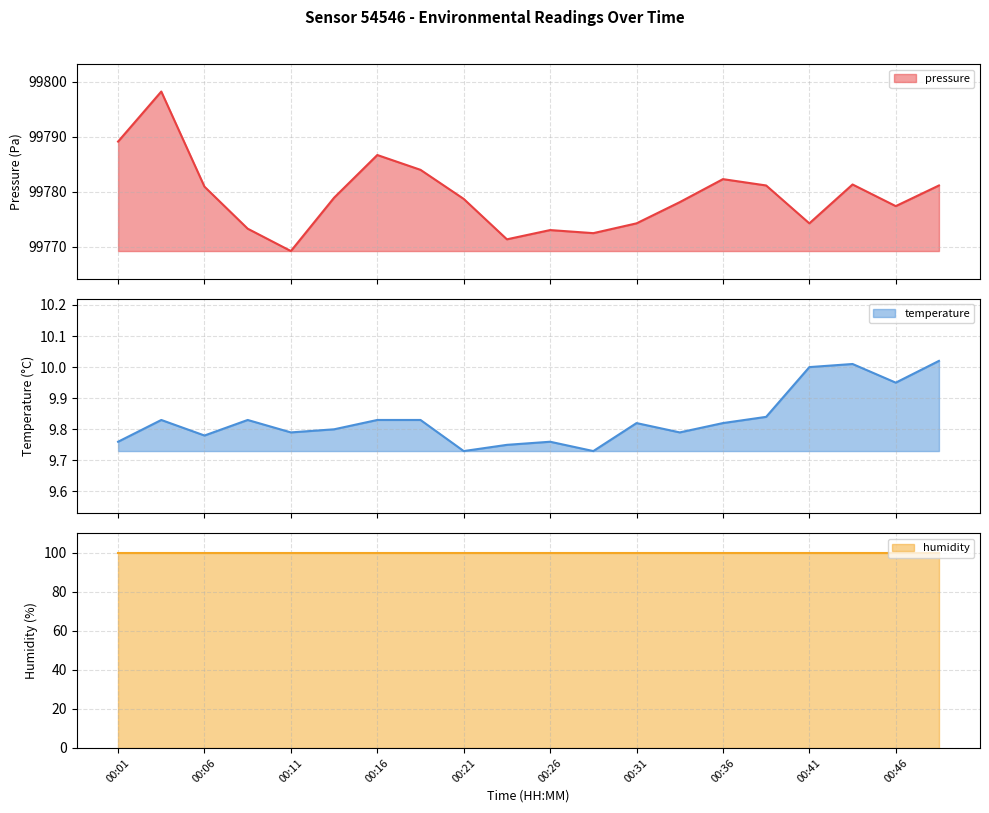

At how many categories does at least one series exceed 86949?

20